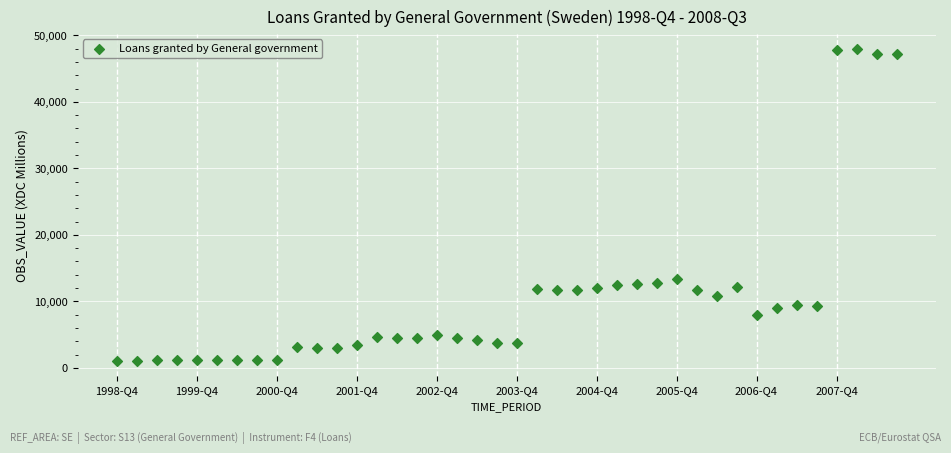

What is the range of Y values (max minus min)?

46808